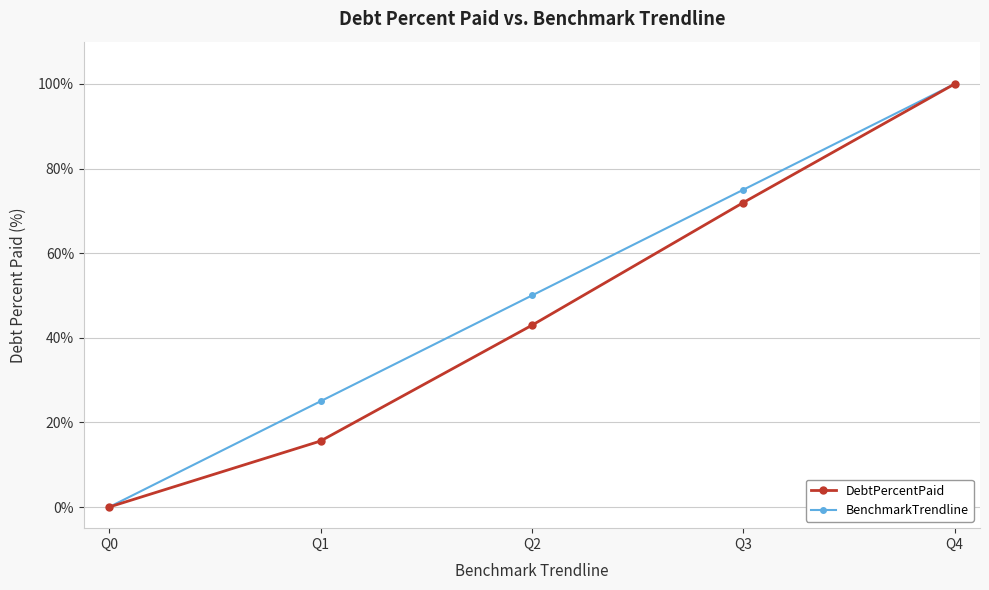

What is the greatest value displayed?

100.0